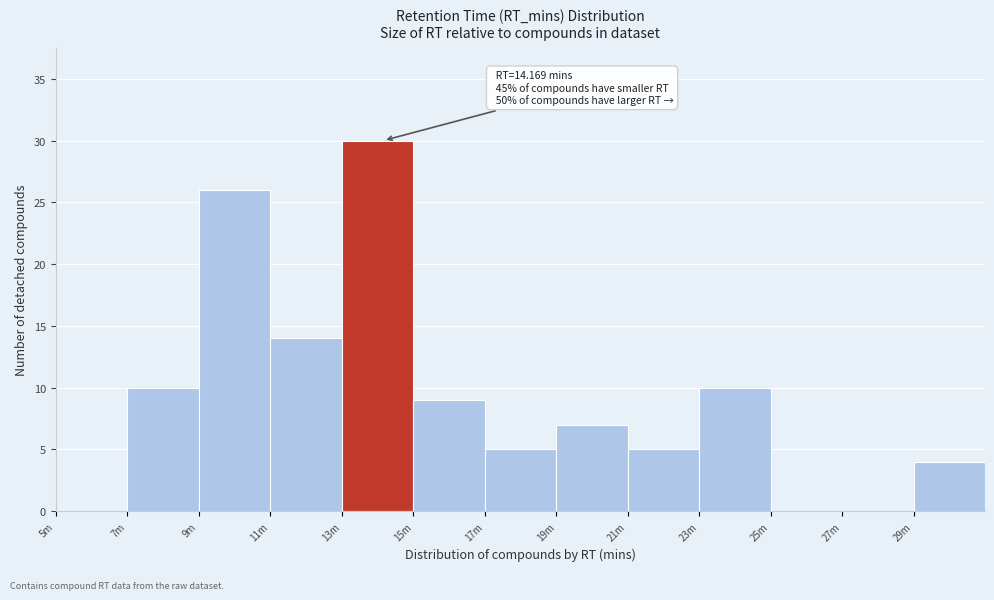

Reading right to left, what are all the values shown in this chart?

29m=4	27m=0	25m=0	23m=10	21m=5	19m=7	17m=5	15m=9	13m=30	11m=14	9m=26	7m=10	5m=0